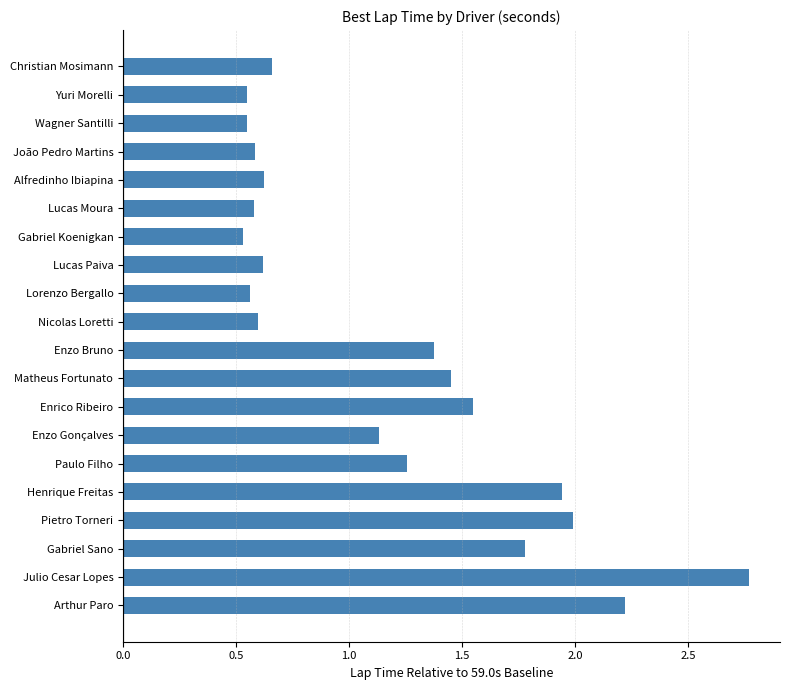

Are the bars grouped side by side (vs. stacked)?

No